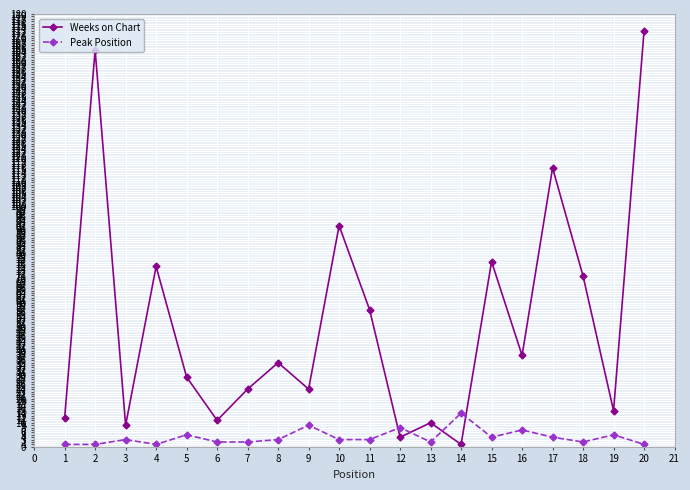

What is the greatest value displayed?

173